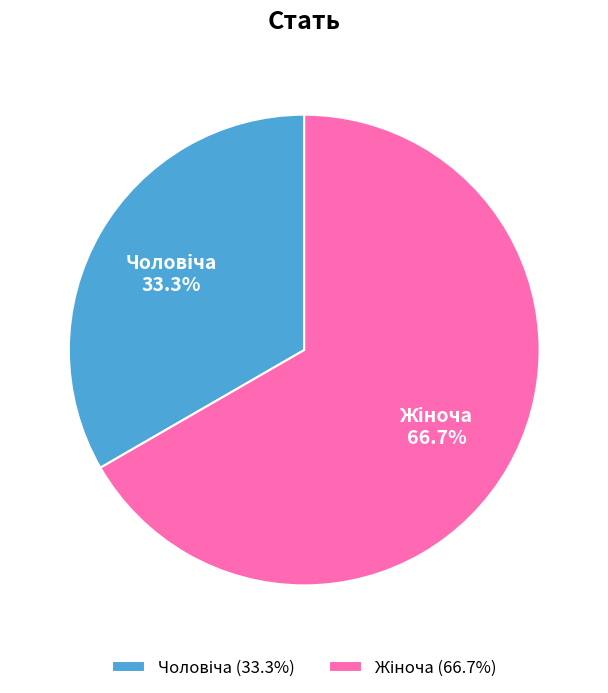

Is there any slice that represents more than half of the pie?

Yes